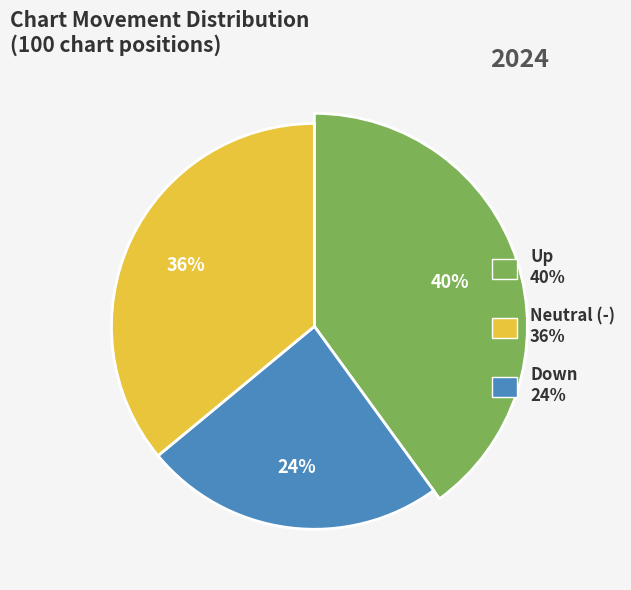

Between down and up, which is larger?

up